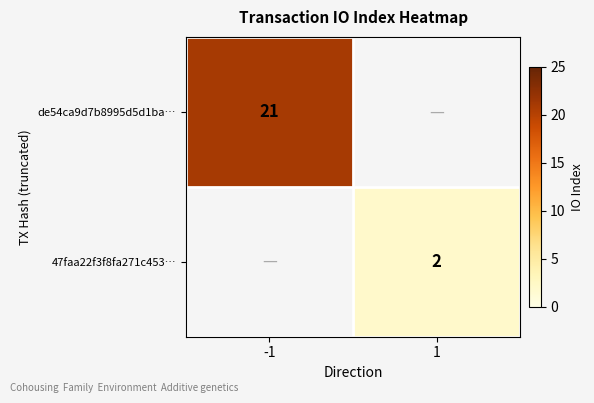

True or false: de54ca9d7b8995d5d1ba… has a value of 10.5 at -1.

False